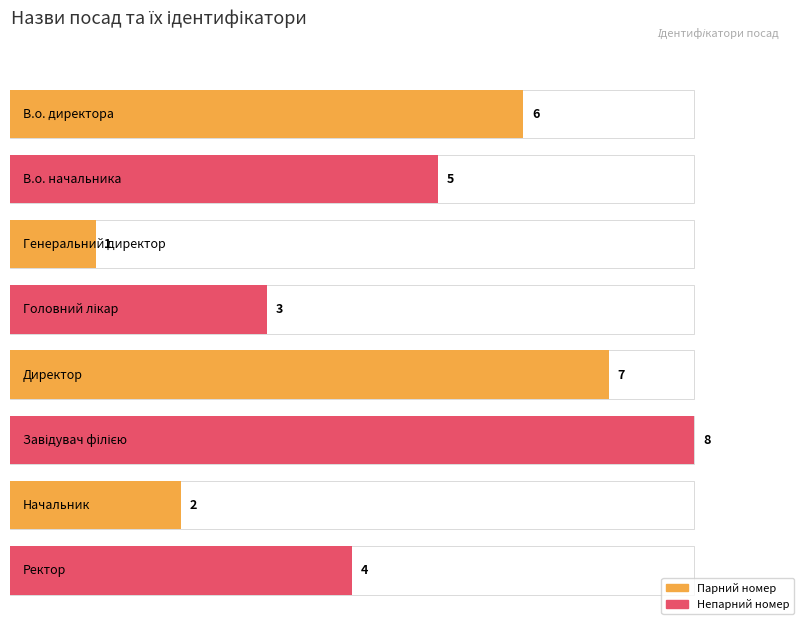

Rank the categories by value from lowest to highest.

Генеральний директор, Начальник, Головний лікар, Ректор, В.о. начальника, В.о. директора, Директор, Завідувач філією